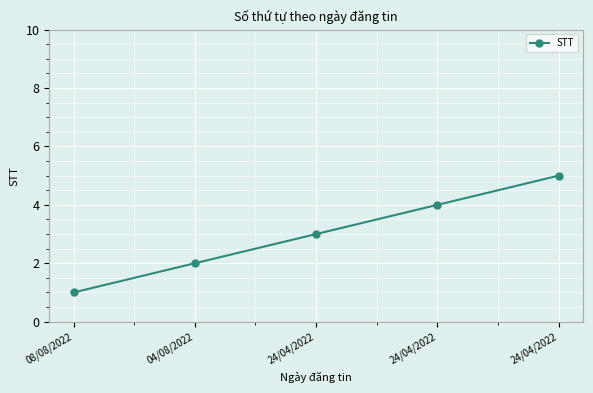

How many lines are shown in the chart?

1